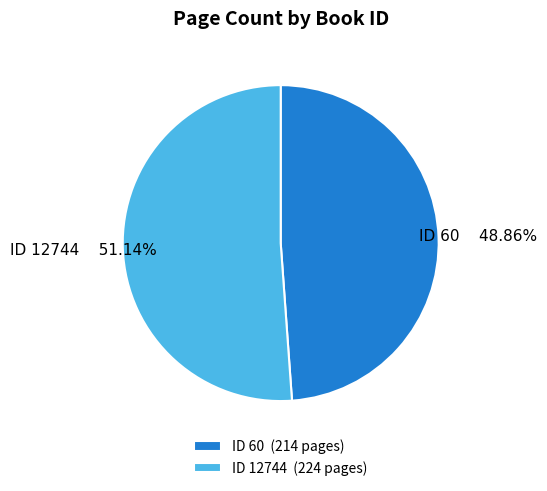

Count the number of slices in the pie.

2